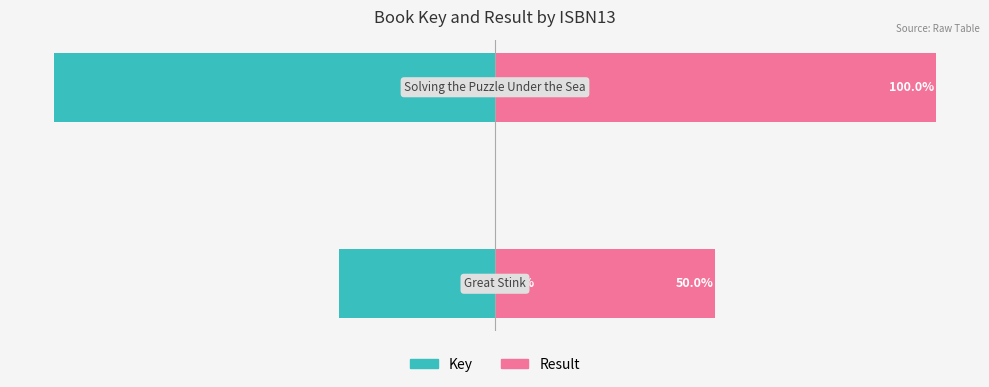

How many series are shown in this chart?

2